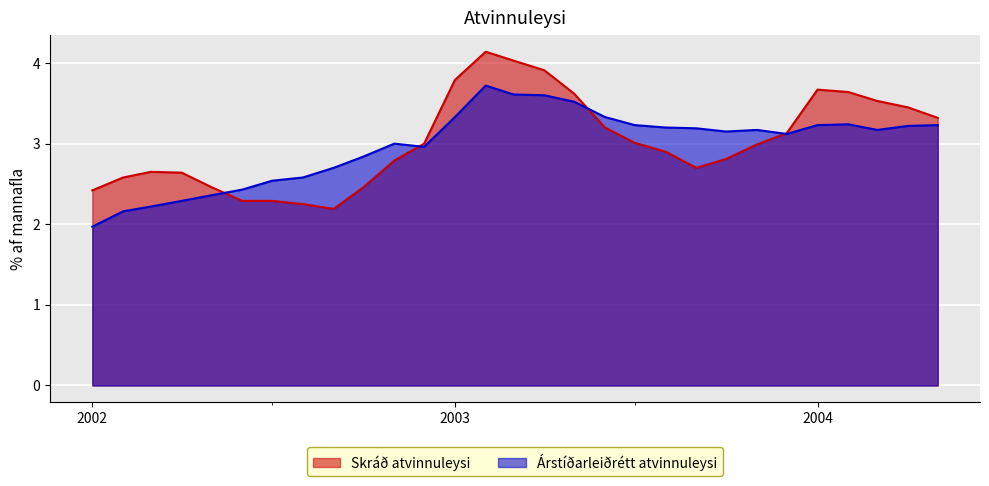

Which series has the largest range (max minus min)?

Skráð atvinnuleysi